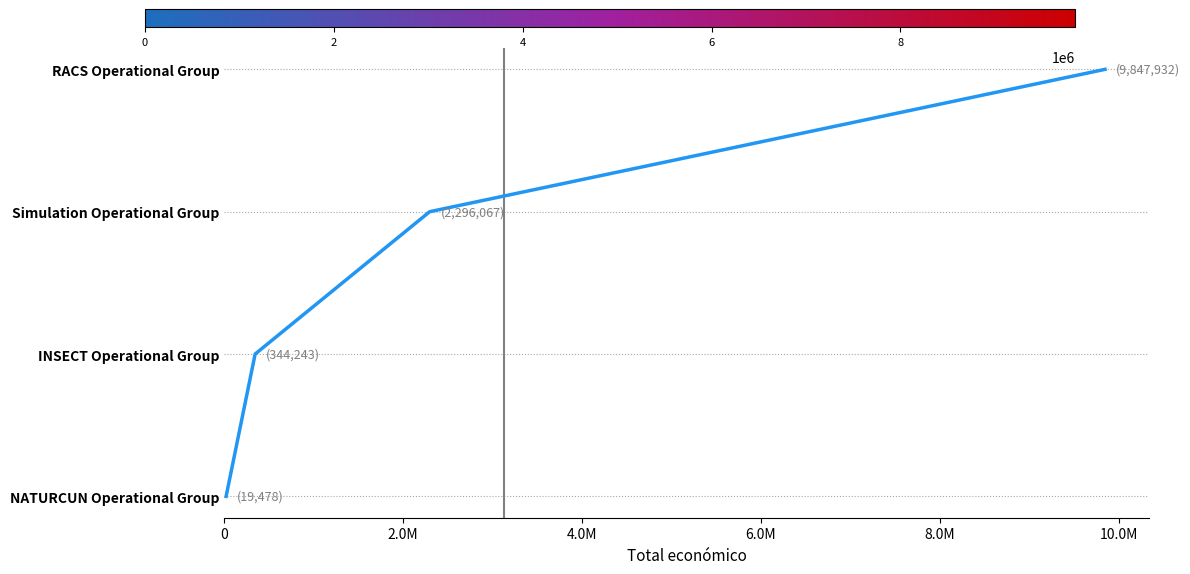

How many positive values are there?

3